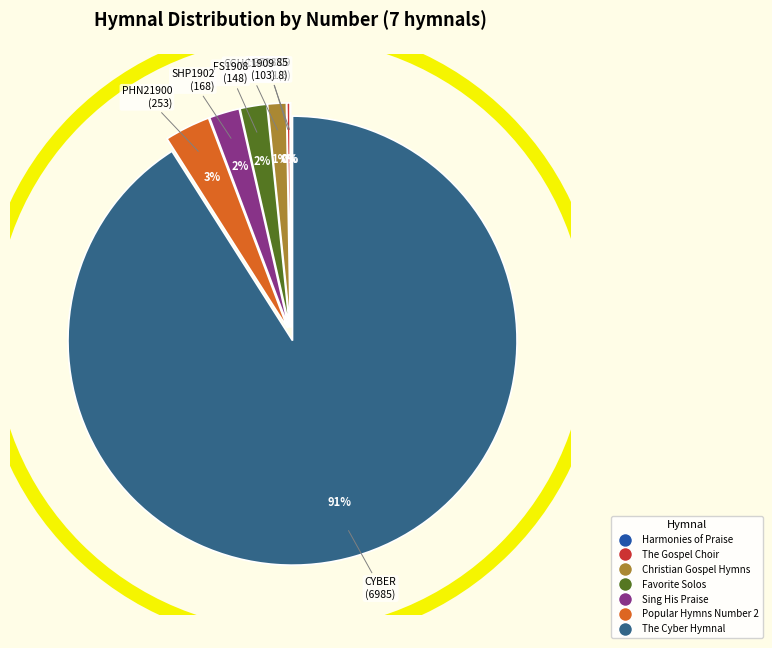

To the nearest percent, what is the average slice percentage?

14%